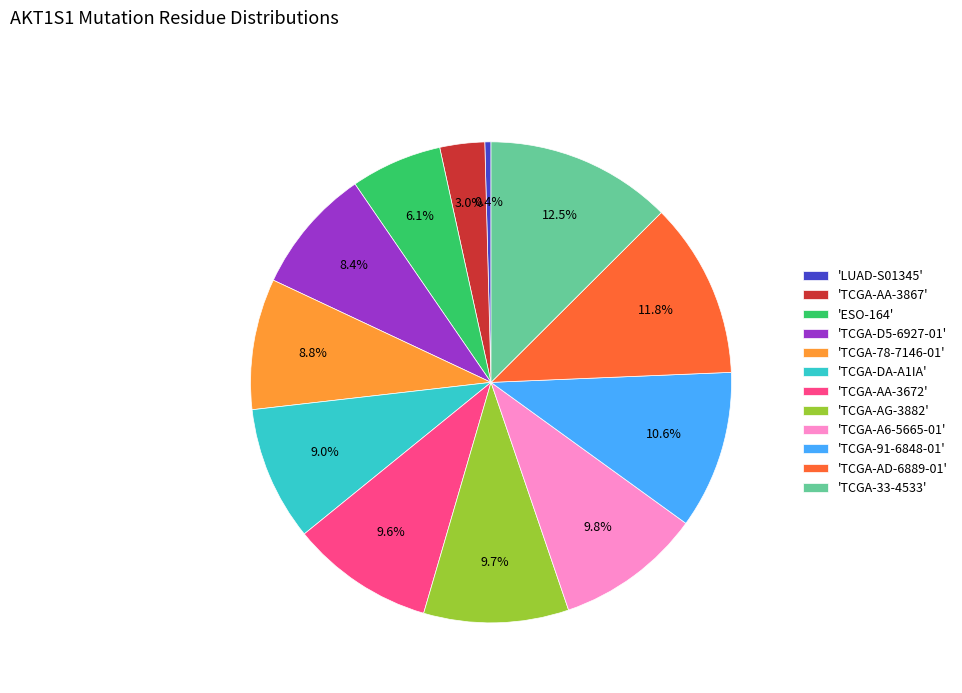

Which category has the smallest portion of the pie?

'LUAD-S01345'